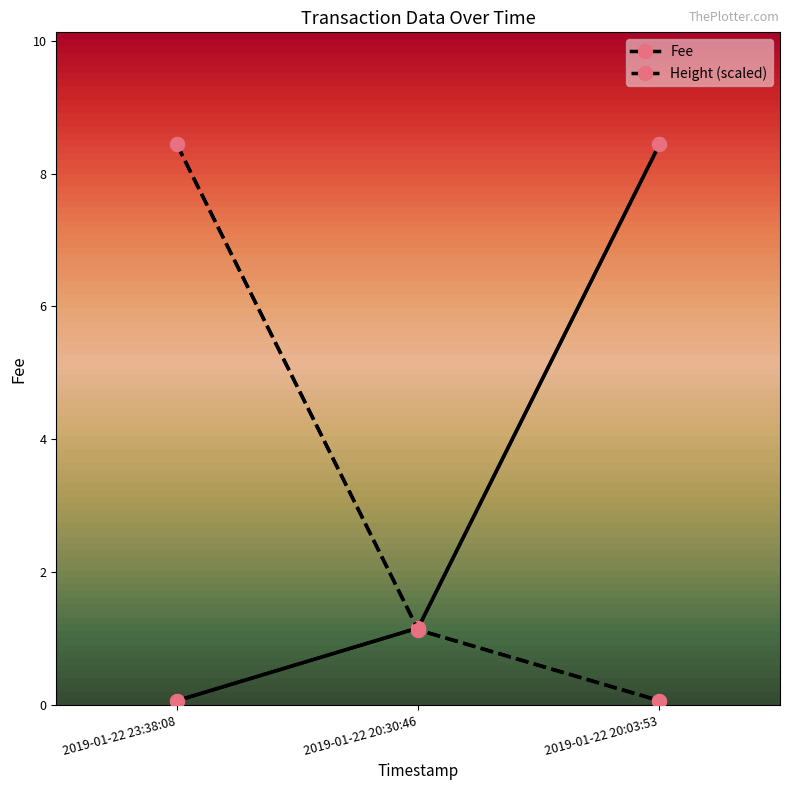

Read the Fee value at 2019-01-22 20:30:46.

1.2